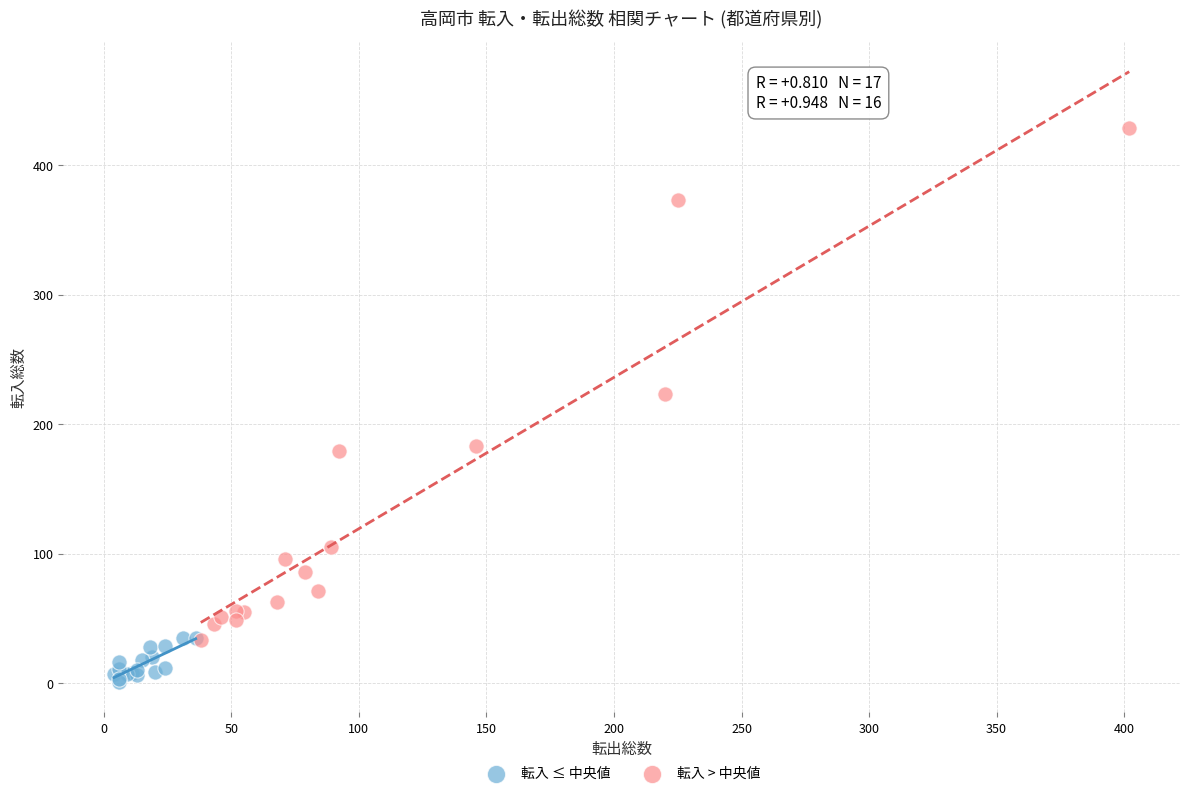

Which series contains the lowest Y value?

転入 ≤ 中央値